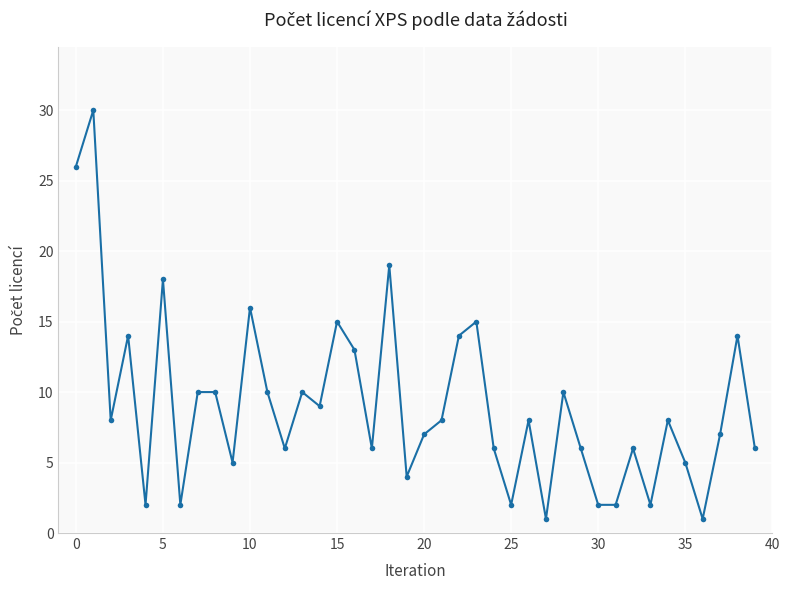

What is the value of the 31st point from the left?

2